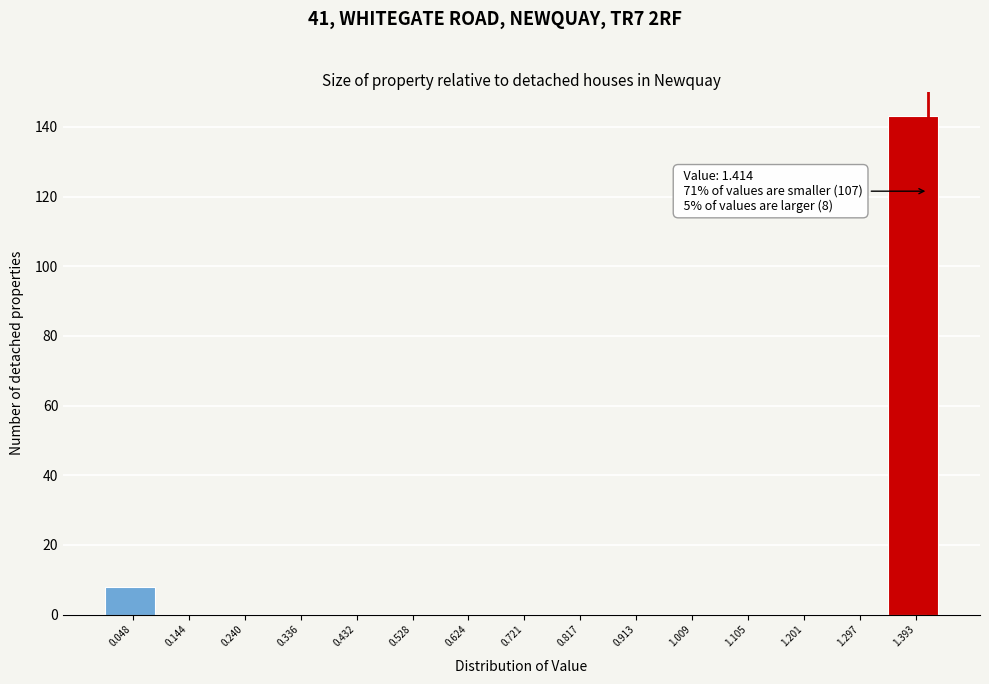

Which range on the x-axis has the tallest bar?

1.34 to 1.44